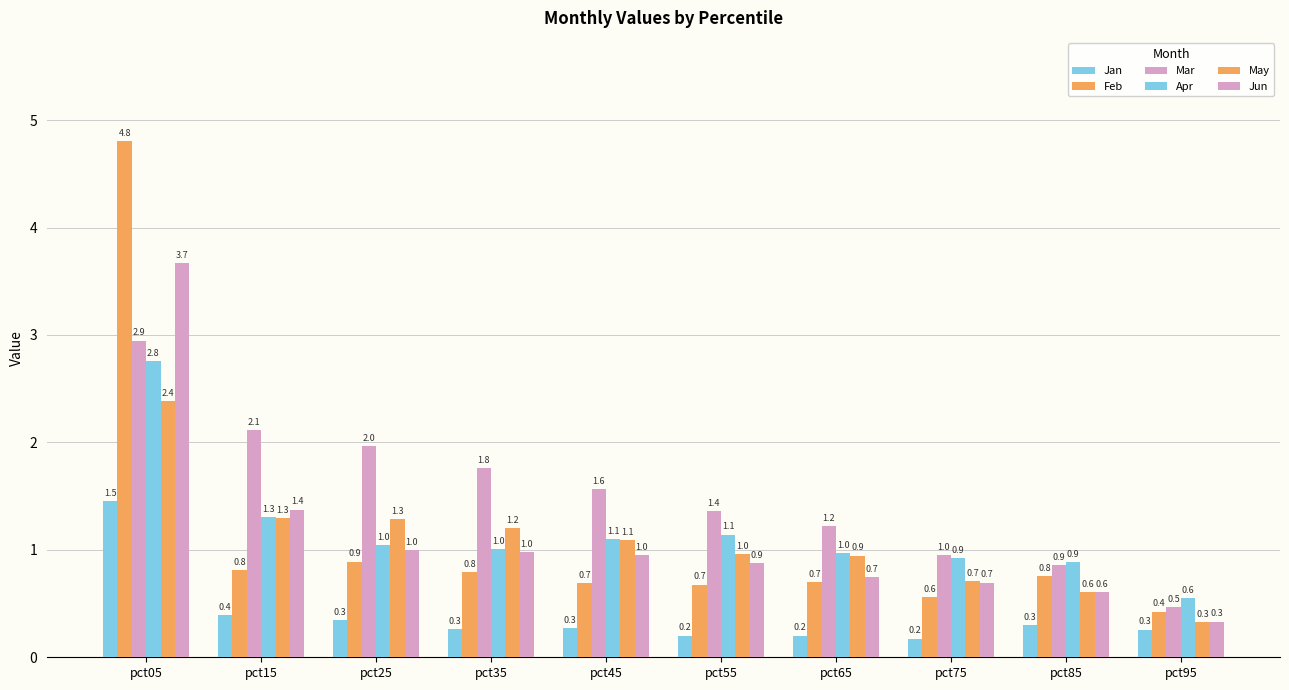

Reading right to left, extract all data points from this chart.

Jan: pct95=0.3	pct85=0.3	pct75=0.2	pct65=0.2	pct55=0.2	pct45=0.3	pct35=0.3	pct25=0.3	pct15=0.4	pct05=1.5
Feb: pct95=0.4	pct85=0.8	pct75=0.6	pct65=0.7	pct55=0.7	pct45=0.7	pct35=0.8	pct25=0.9	pct15=0.8	pct05=4.8
Mar: pct95=0.5	pct85=0.9	pct75=1.0	pct65=1.2	pct55=1.4	pct45=1.6	pct35=1.8	pct25=2.0	pct15=2.1	pct05=2.9
Apr: pct95=0.6	pct85=0.9	pct75=0.9	pct65=1.0	pct55=1.1	pct45=1.1	pct35=1.0	pct25=1.0	pct15=1.3	pct05=2.8
May: pct95=0.3	pct85=0.6	pct75=0.7	pct65=0.9	pct55=1.0	pct45=1.1	pct35=1.2	pct25=1.3	pct15=1.3	pct05=2.4
Jun: pct95=0.3	pct85=0.6	pct75=0.7	pct65=0.7	pct55=0.9	pct45=1.0	pct35=1.0	pct25=1.0	pct15=1.4	pct05=3.7